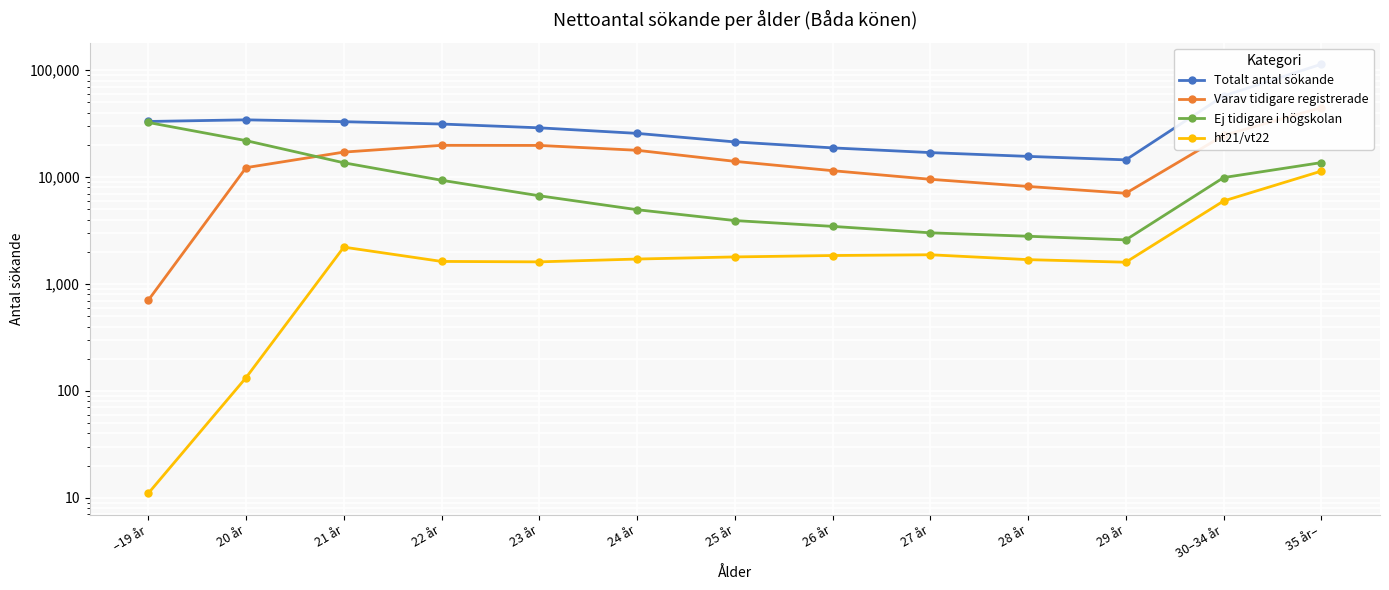

How many lines are shown in the chart?

4